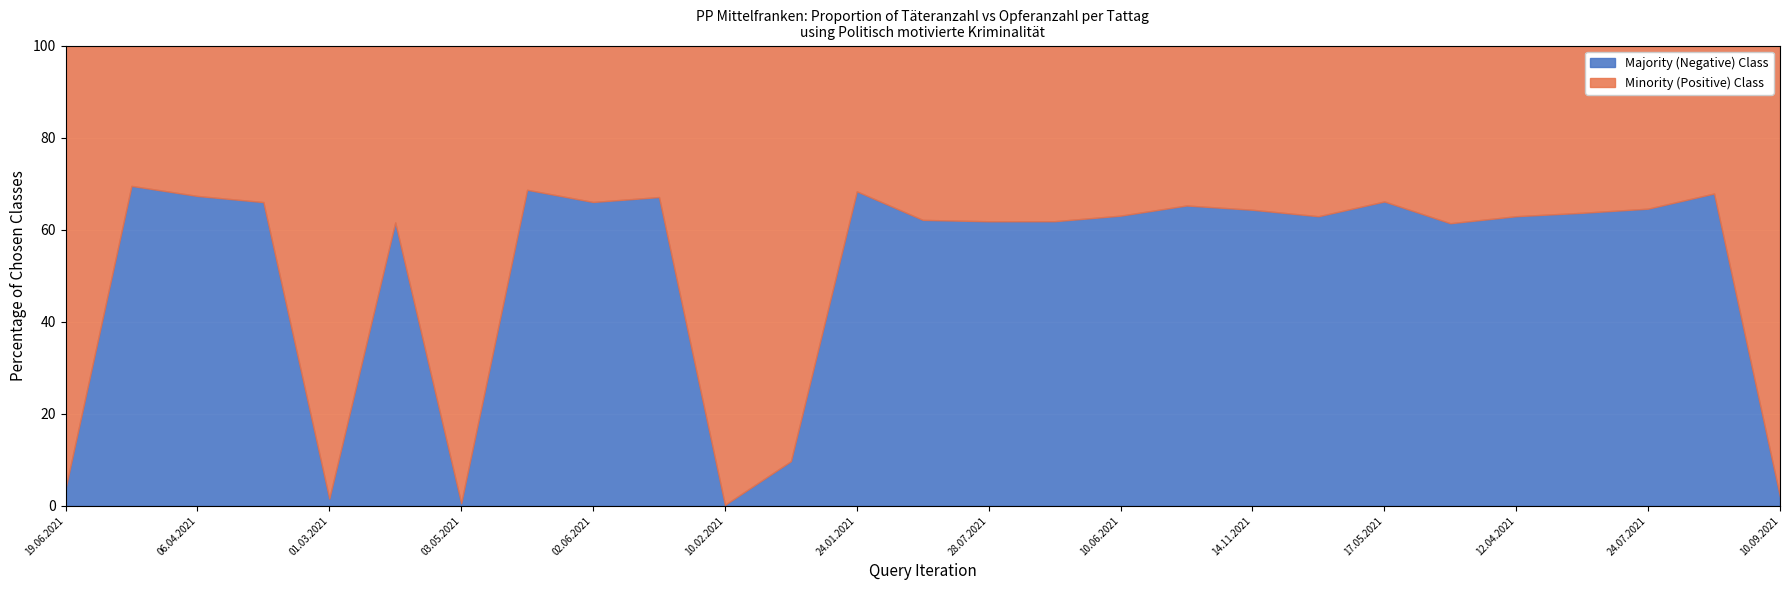

What is the total value across all series at 12.04.2021?

100.0